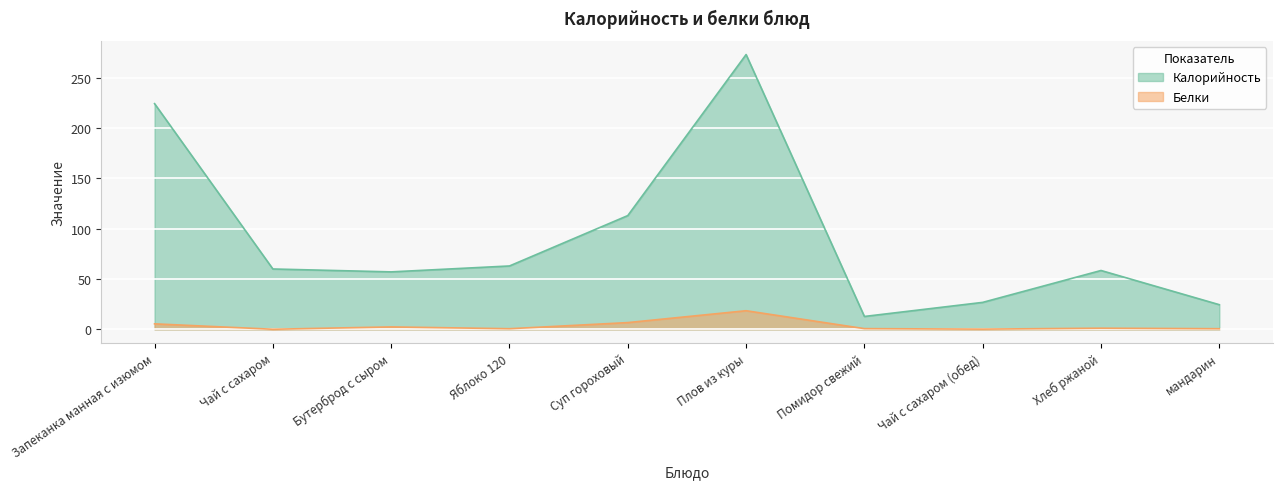

True or false: Калорийность and Белки intersect in this chart.

False